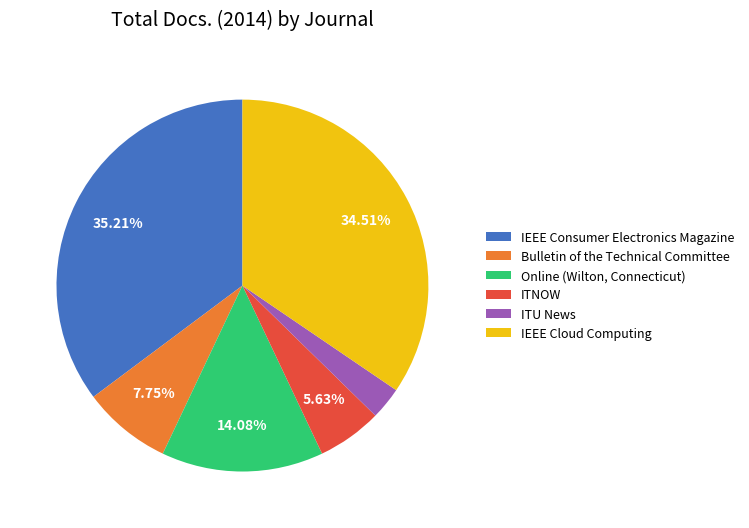

What is the ratio of the value at IEEE Cloud Computing to the value at IEEE Consumer Electronics Magazine?

1.0